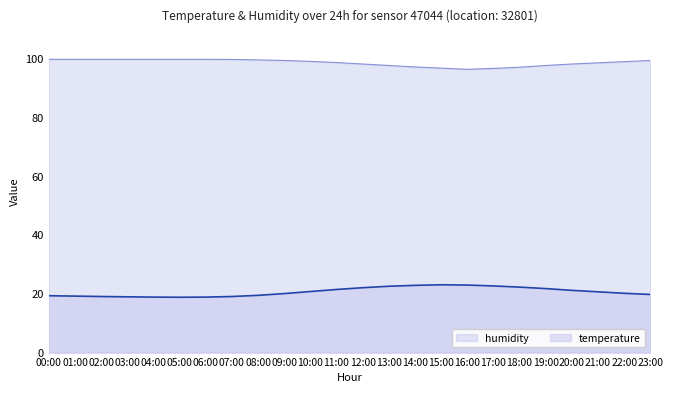

Read the humidity value at 21:00.

98.7